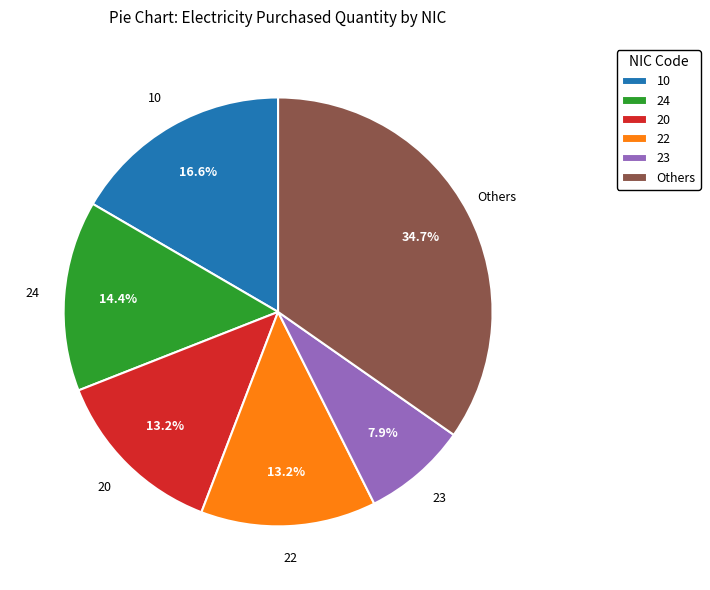

What is the ratio of the value at 20 to the value at 23?

1.7